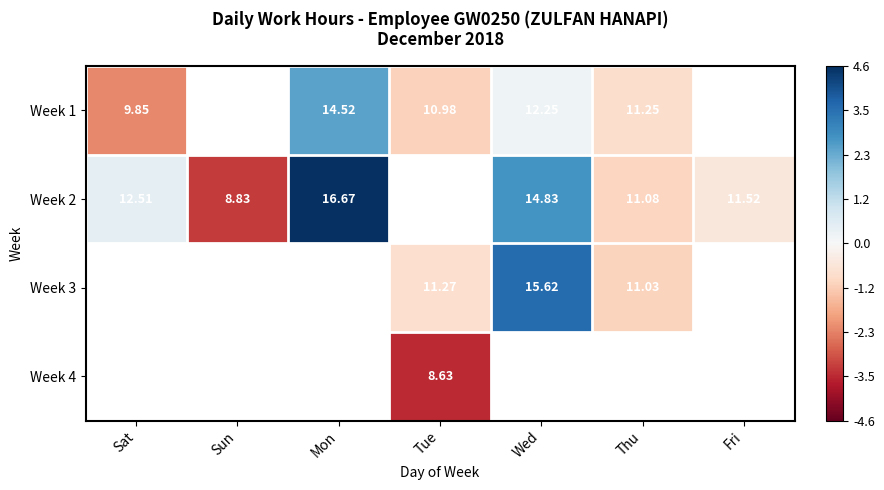

Is the value of Week 1 at Thu greater than the value of Week 2 at Wed?

No